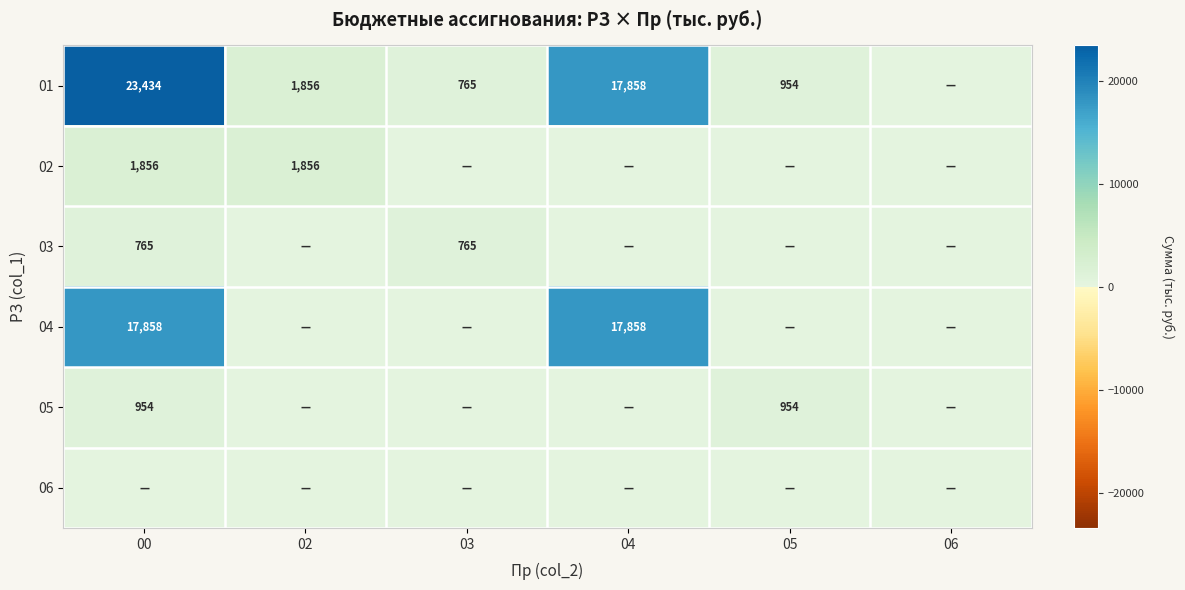

The value of 01 at 00 is 33909.1. True or false?

False